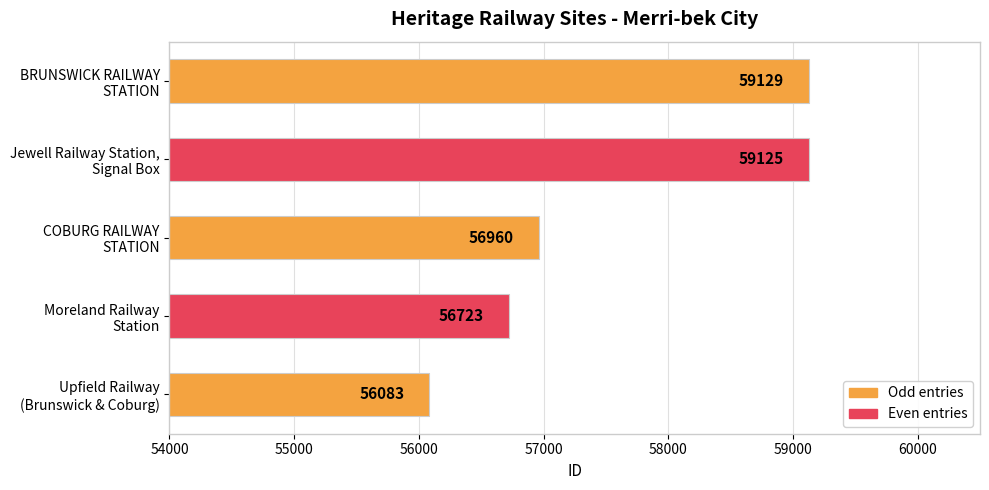

What is the sum of all values?

288020